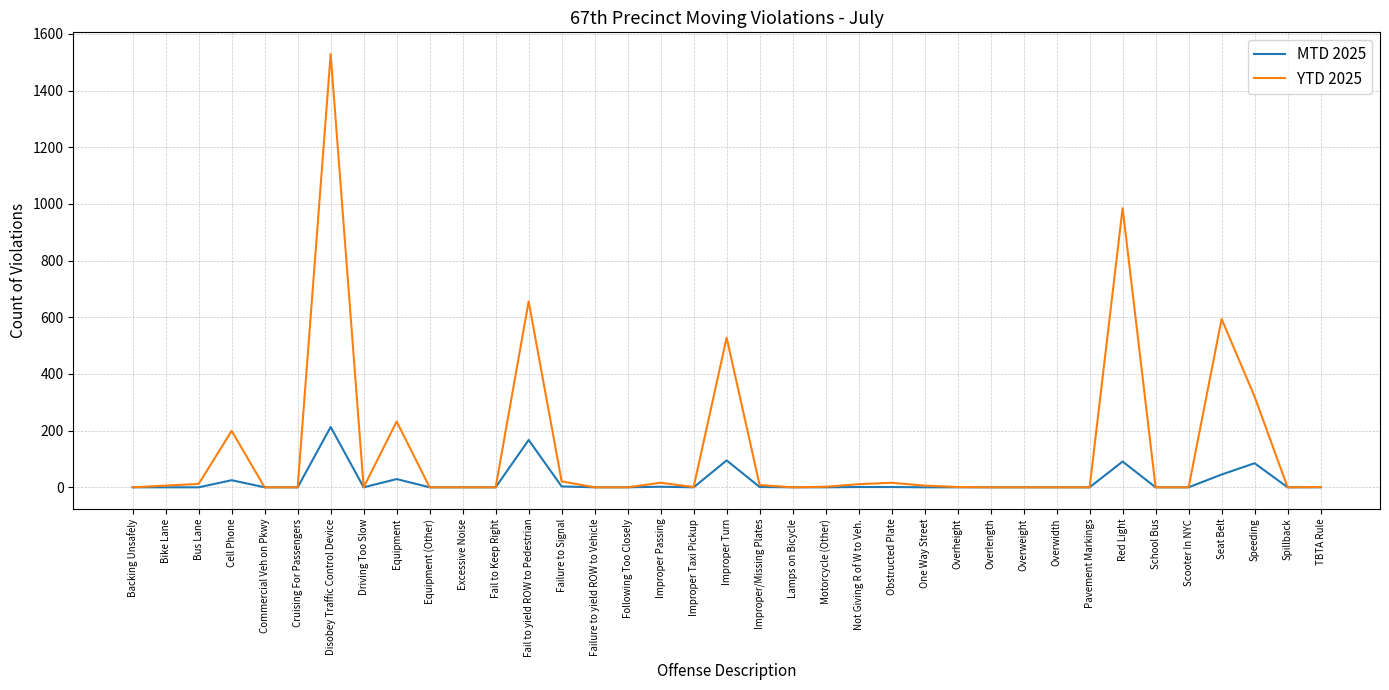

What is the difference between the maximum and second lowest values in the YTD 2025 series?

1529